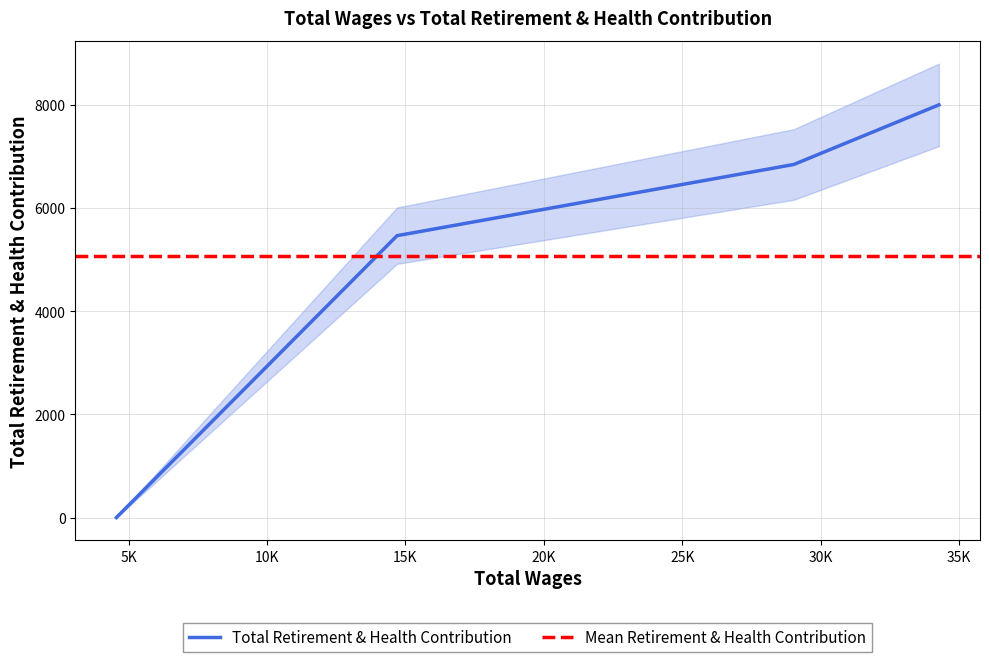

The chart shows a value of 8005 at 34272. True or false?

True